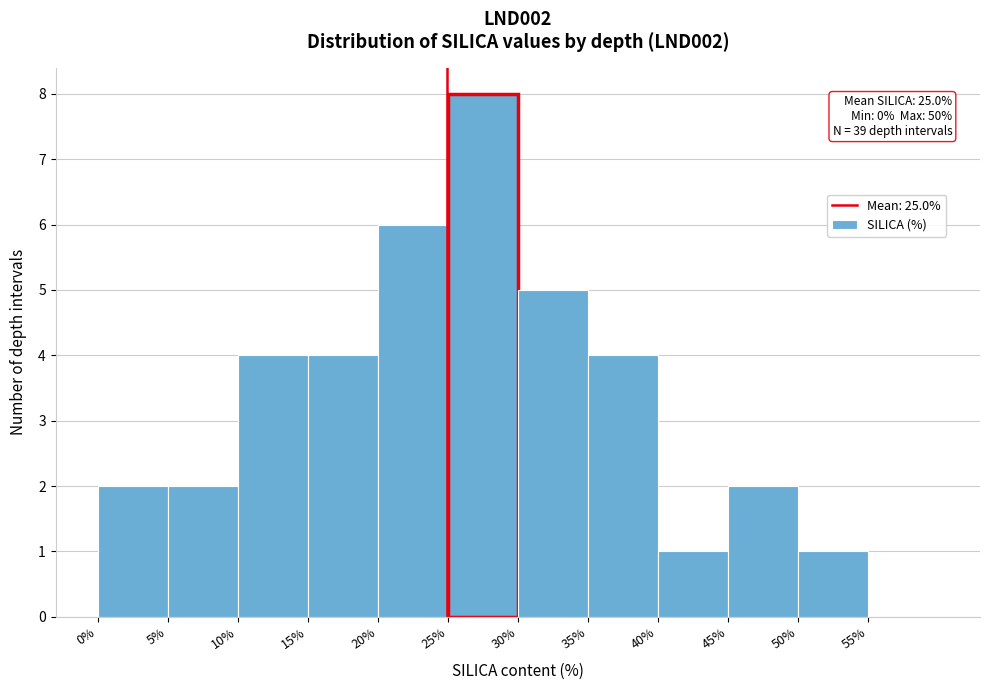

Over which range of the x-axis is the bar tallest?

25 to 30